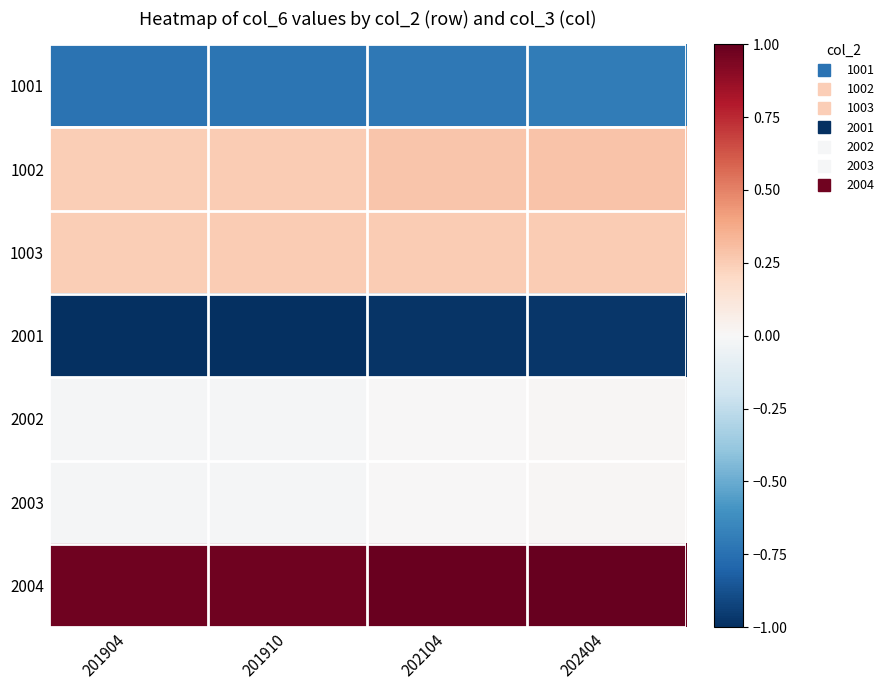

Rank the series at 202404 from lowest to highest value.

2001, 1001, 2002, 2003, 1003, 1002, 2004